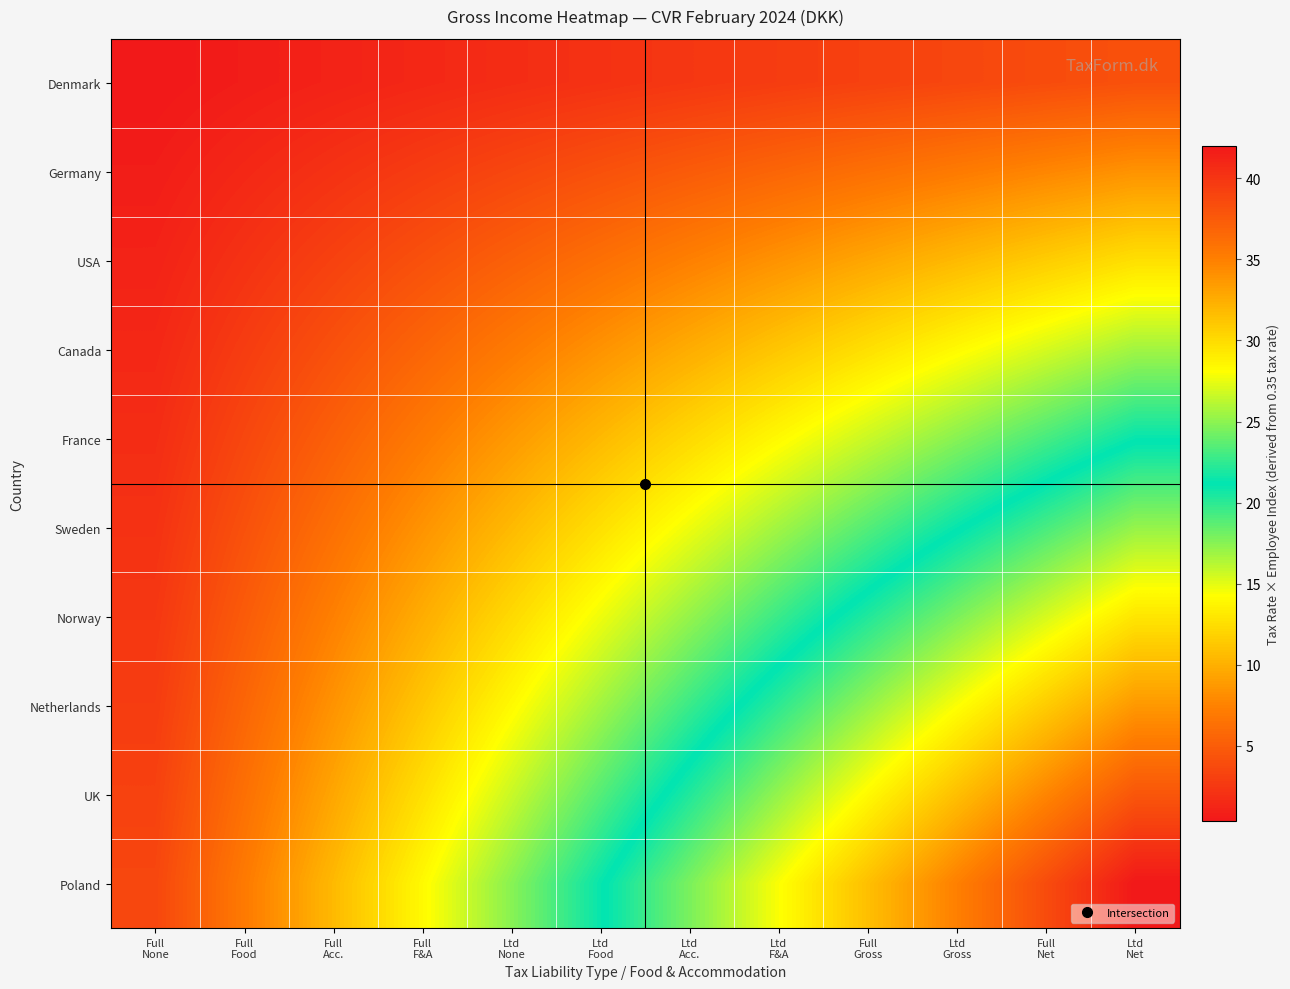

Reading right to left, transcribe all the data shown in this chart.

Denmark: Ltd
Net=4.2	Full
Net=3.8	Ltd
Gross=3.5	Full
Gross=3.1	Ltd
F&A=2.8	Ltd
Acc.=2.4	Ltd
Food=2.1	Ltd
None=1.8	Full
F&A=1.4	Full
Acc.=1.0	Full
Food=0.7	Full
None=0.3
Germany: Ltd
Net=8.4	Full
Net=7.7	Ltd
Gross=7.0	Full
Gross=6.3	Ltd
F&A=5.6	Ltd
Acc.=4.9	Ltd
Food=4.2	Ltd
None=3.5	Full
F&A=2.8	Full
Acc.=2.1	Full
Food=1.4	Full
None=0.7
USA: Ltd
Net=12.6	Full
Net=11.5	Ltd
Gross=10.5	Full
Gross=9.4	Ltd
F&A=8.4	Ltd
Acc.=7.3	Ltd
Food=6.3	Ltd
None=5.2	Full
F&A=4.2	Full
Acc.=3.1	Full
Food=2.1	Full
None=1.0
Canada: Ltd
Net=16.8	Full
Net=15.4	Ltd
Gross=14.0	Full
Gross=12.6	Ltd
F&A=11.2	Ltd
Acc.=9.8	Ltd
Food=8.4	Ltd
None=7.0	Full
F&A=5.6	Full
Acc.=4.2	Full
Food=2.8	Full
None=1.4
France: Ltd
Net=21.0	Full
Net=19.2	Ltd
Gross=17.5	Full
Gross=15.7	Ltd
F&A=14.0	Ltd
Acc.=12.2	Ltd
Food=10.5	Ltd
None=8.8	Full
F&A=7.0	Full
Acc.=5.2	Full
Food=3.5	Full
None=1.8
Sweden: Ltd
Net=25.2	Full
Net=23.1	Ltd
Gross=21.0	Full
Gross=18.9	Ltd
F&A=16.8	Ltd
Acc.=14.7	Ltd
Food=12.6	Ltd
None=10.5	Full
F&A=8.4	Full
Acc.=6.3	Full
Food=4.2	Full
None=2.1
Norway: Ltd
Net=29.4	Full
Net=26.9	Ltd
Gross=24.5	Full
Gross=22.0	Ltd
F&A=19.6	Ltd
Acc.=17.1	Ltd
Food=14.7	Ltd
None=12.2	Full
F&A=9.8	Full
Acc.=7.3	Full
Food=4.9	Full
None=2.4
Netherlands: Ltd
Net=33.6	Full
Net=30.8	Ltd
Gross=28.0	Full
Gross=25.2	Ltd
F&A=22.4	Ltd
Acc.=19.6	Ltd
Food=16.8	Ltd
None=14.0	Full
F&A=11.2	Full
Acc.=8.4	Full
Food=5.6	Full
None=2.8
UK: Ltd
Net=37.8	Full
Net=34.6	Ltd
Gross=31.5	Full
Gross=28.3	Ltd
F&A=25.2	Ltd
Acc.=22.0	Ltd
Food=18.9	Ltd
None=15.7	Full
F&A=12.6	Full
Acc.=9.4	Full
Food=6.3	Full
None=3.1
Poland: Ltd
Net=42.0	Full
Net=38.5	Ltd
Gross=35.0	Full
Gross=31.5	Ltd
F&A=28.0	Ltd
Acc.=24.5	Ltd
Food=21.0	Ltd
None=17.5	Full
F&A=14.0	Full
Acc.=10.5	Full
Food=7.0	Full
None=3.5